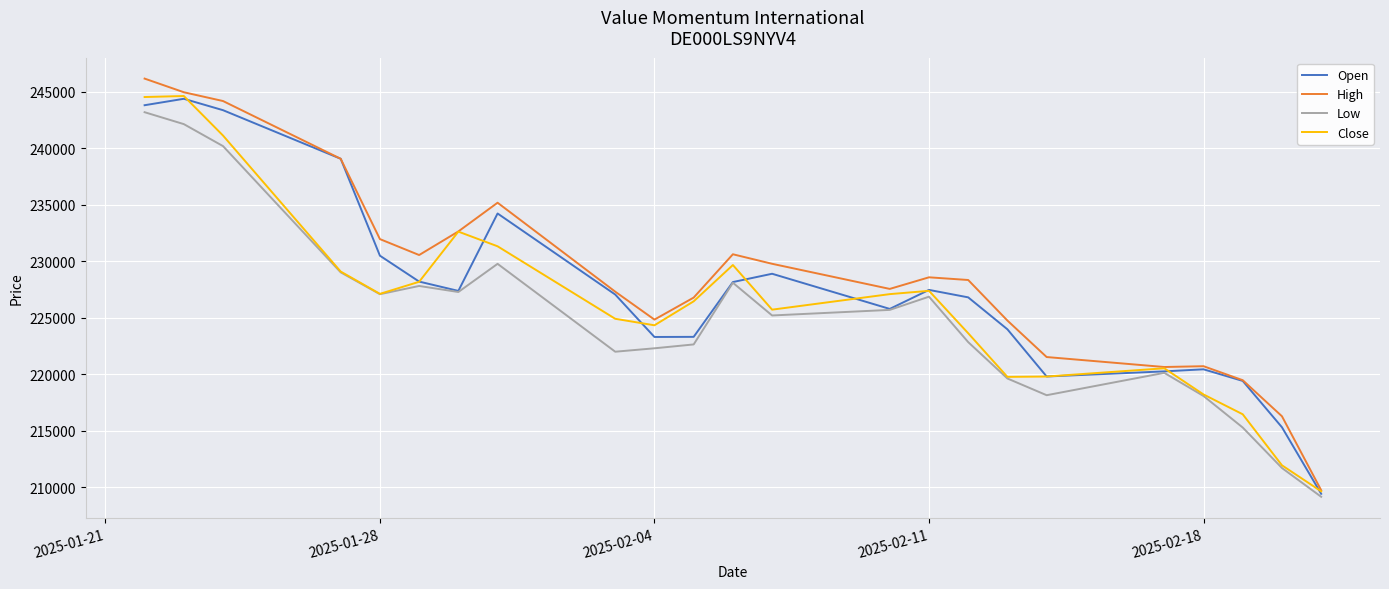

Which series has the largest range (max minus min)?

High